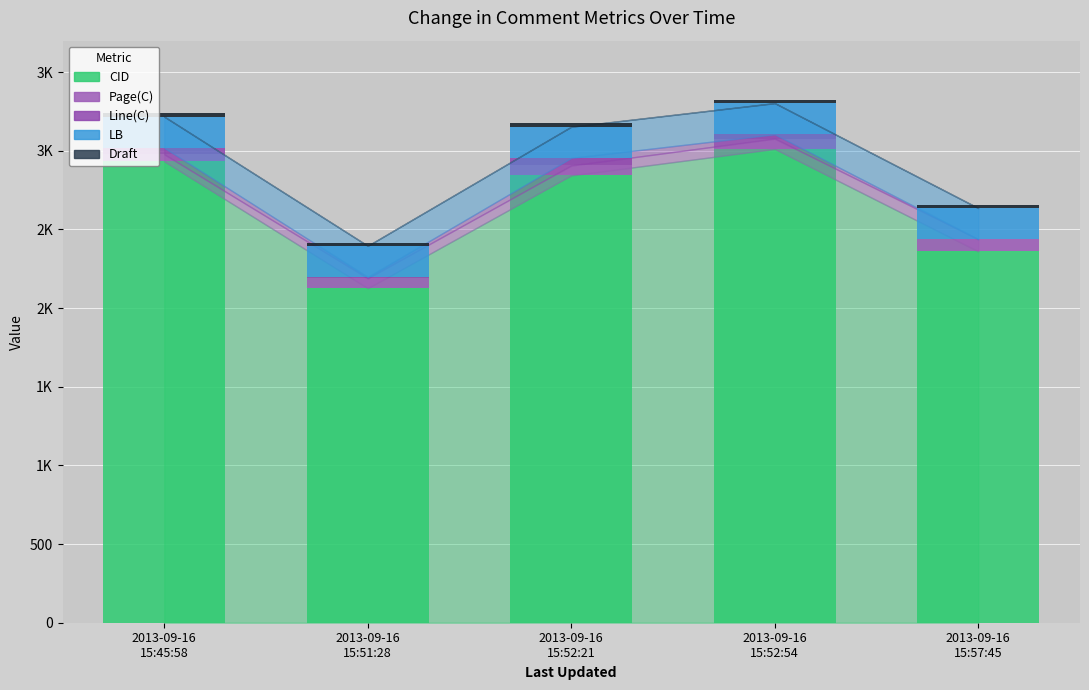

What is the sum of the Draft values at 2013-09-16
15:45:58 and 2013-09-16
15:51:28?

2